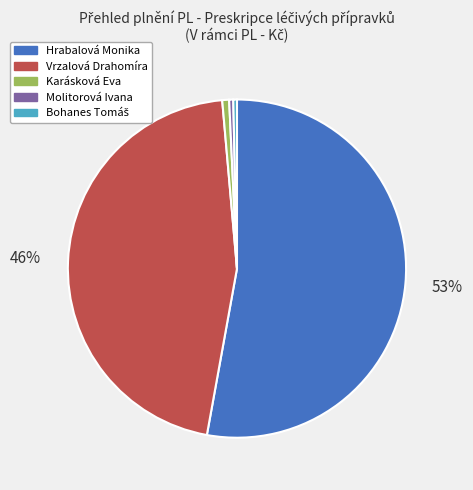

To the nearest percent, what is the average slice percentage?

20%